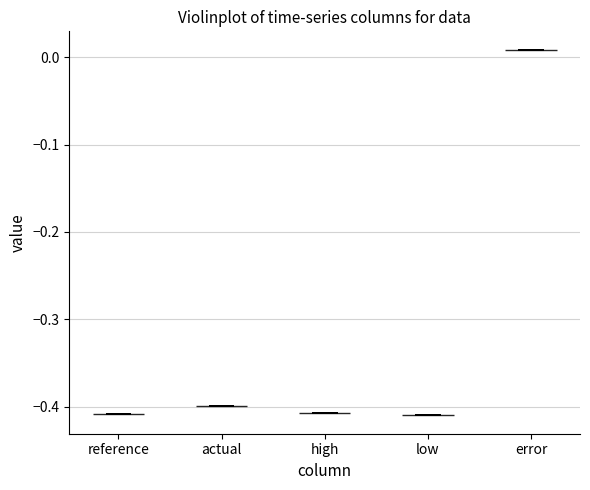

Which violin has the highest median line?

error